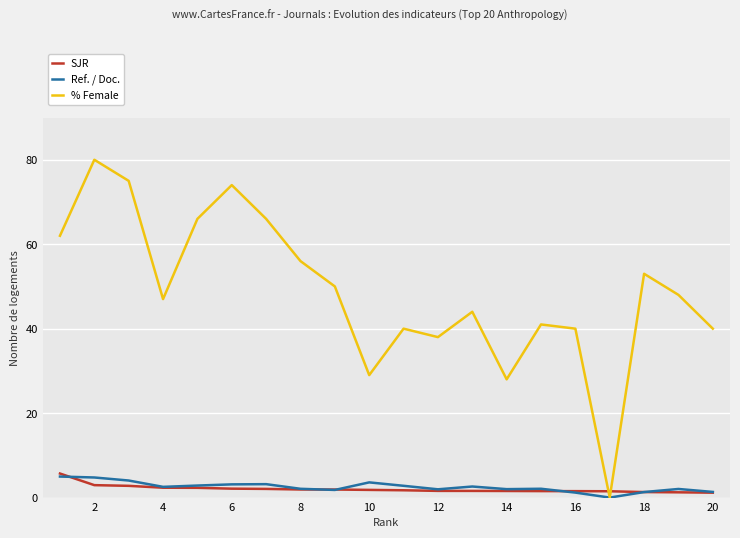

What is the greatest value displayed?

80.0